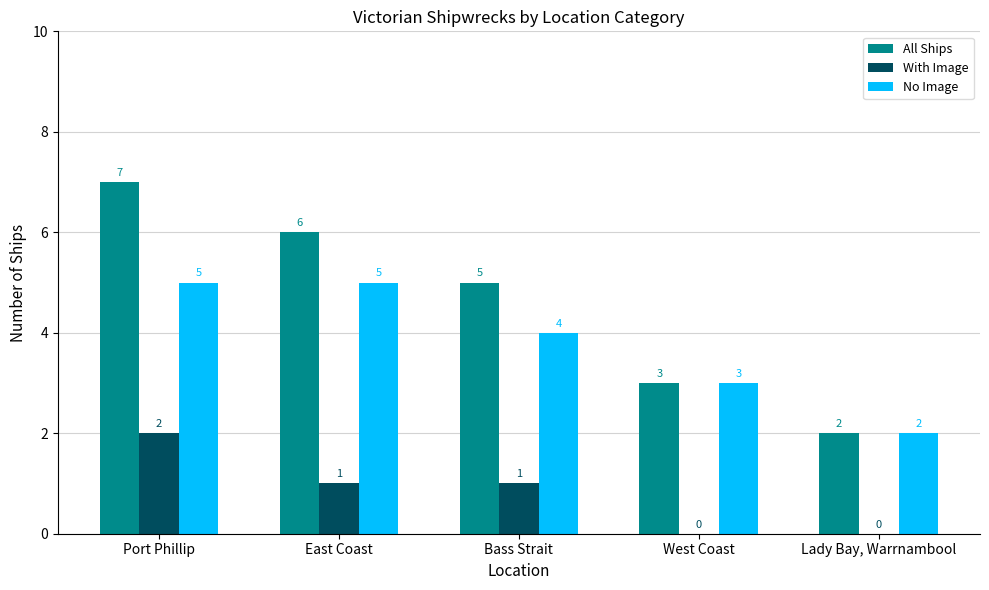

What is the total value across all series at Port Phillip?

14